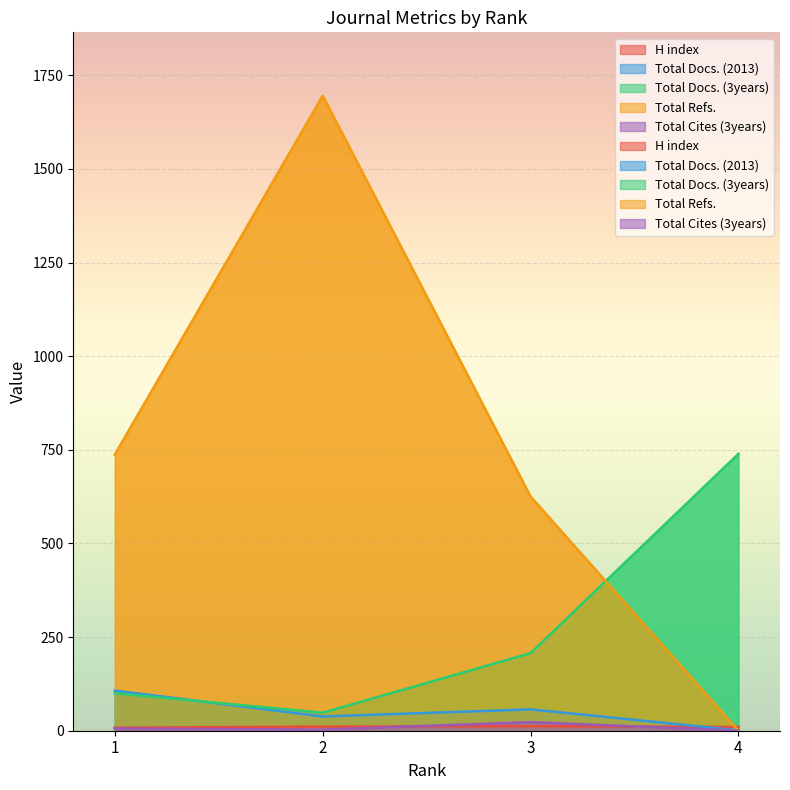

Read the H index value at 4.

10